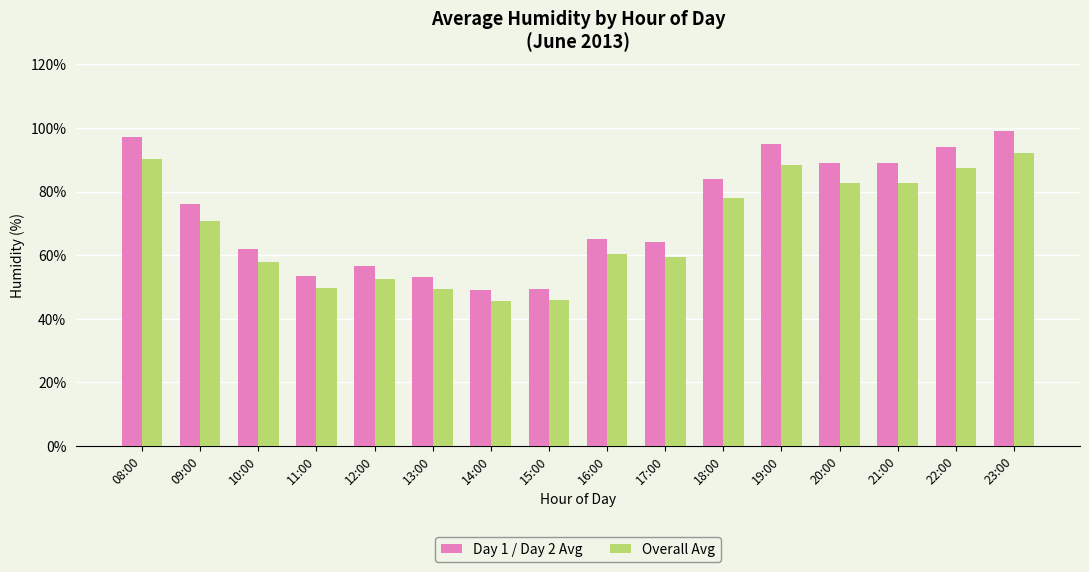

Which series has the largest total across all categories?

Day 1 / Day 2 Avg